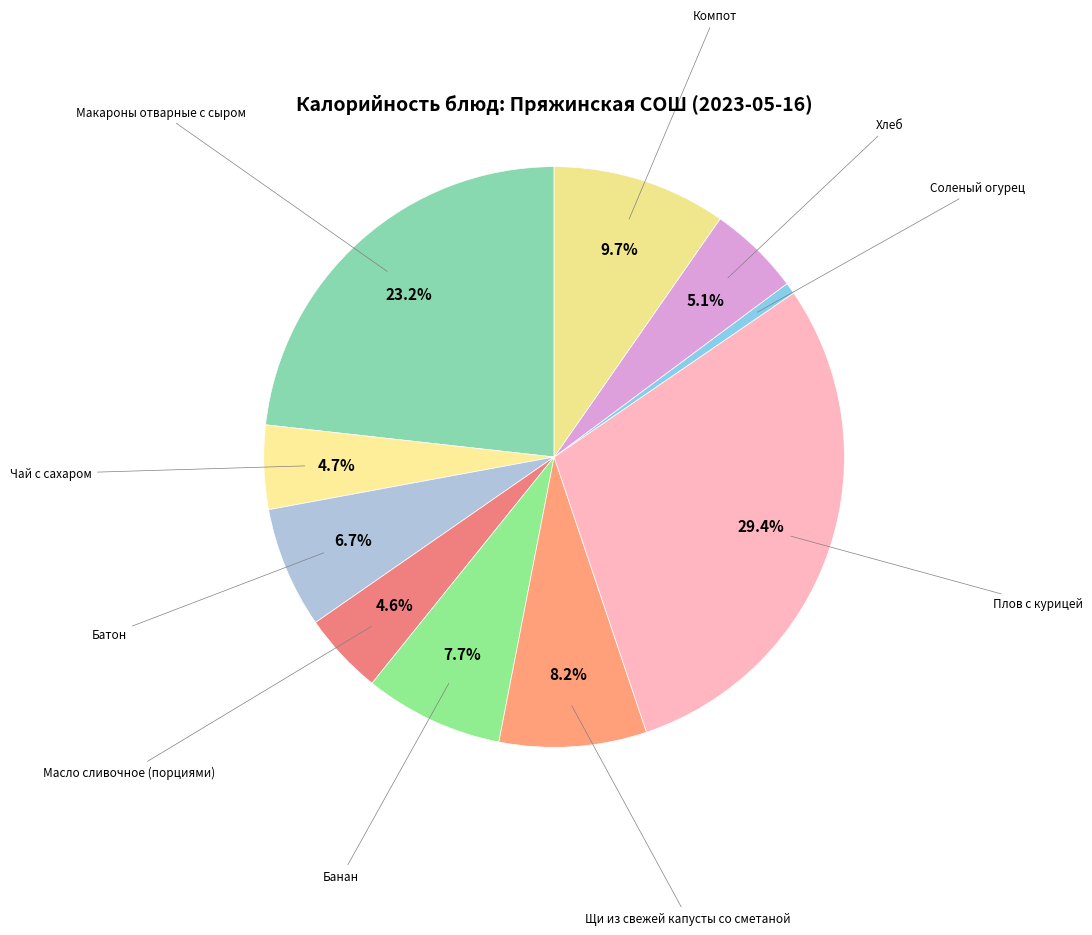

How many slices are in this pie chart?

10